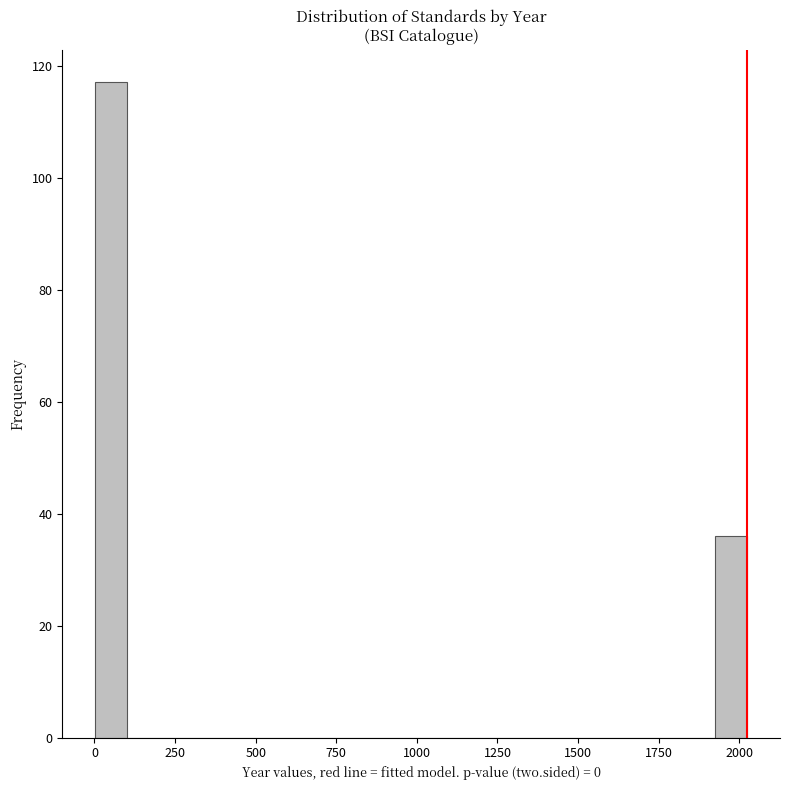

Read against the x-axis, roughly where is the centre of the tallest bar?

50